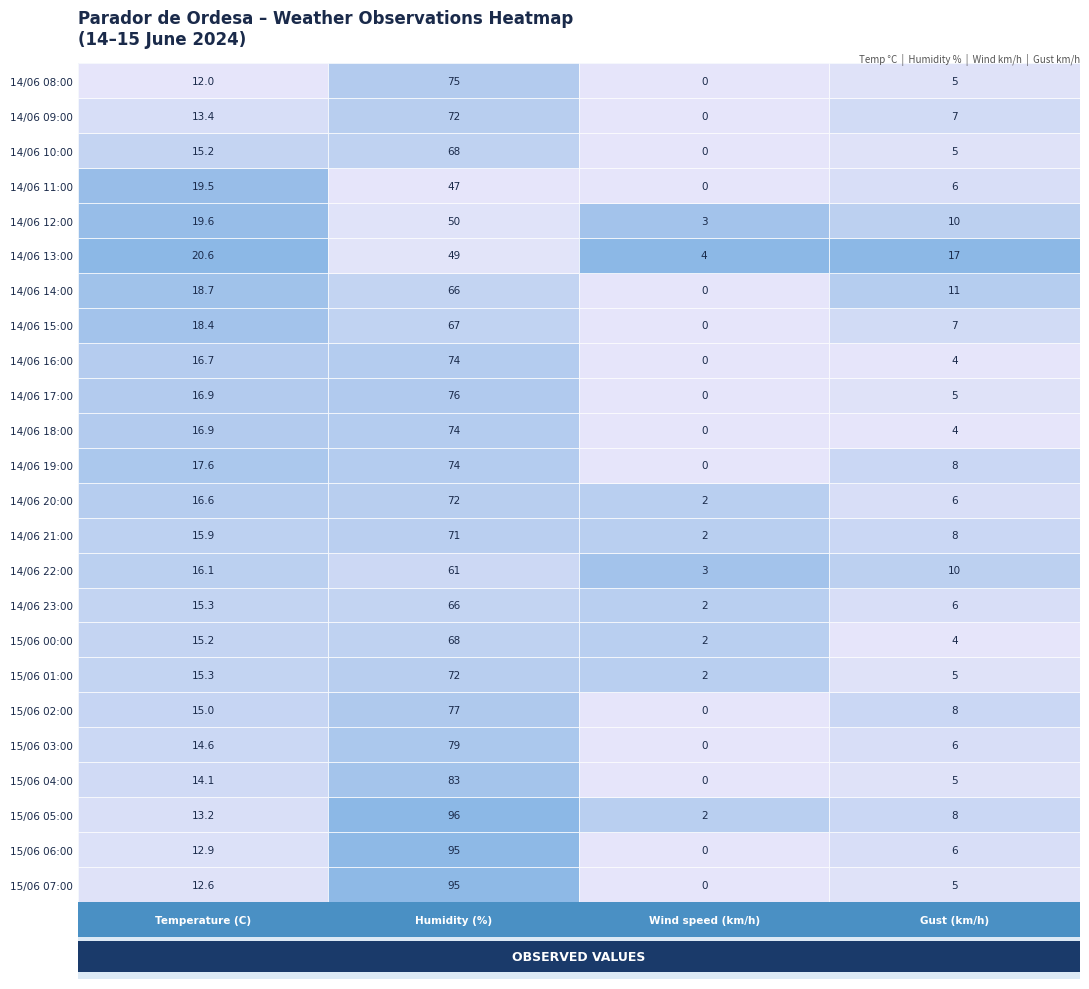

What is the total value across all series at 14/06 23:00?

89.3